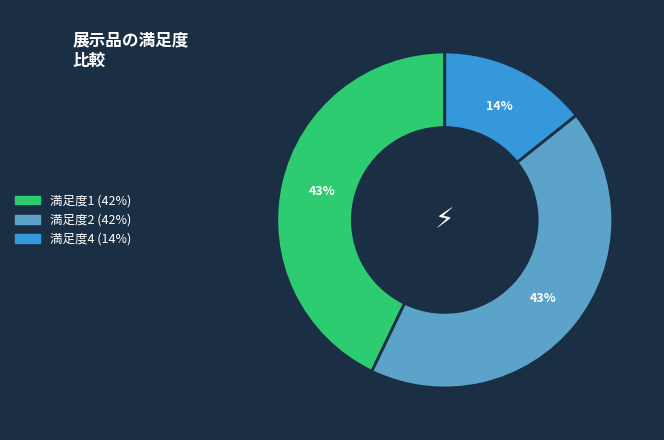

To the nearest percent, what is the average slice percentage?

33%